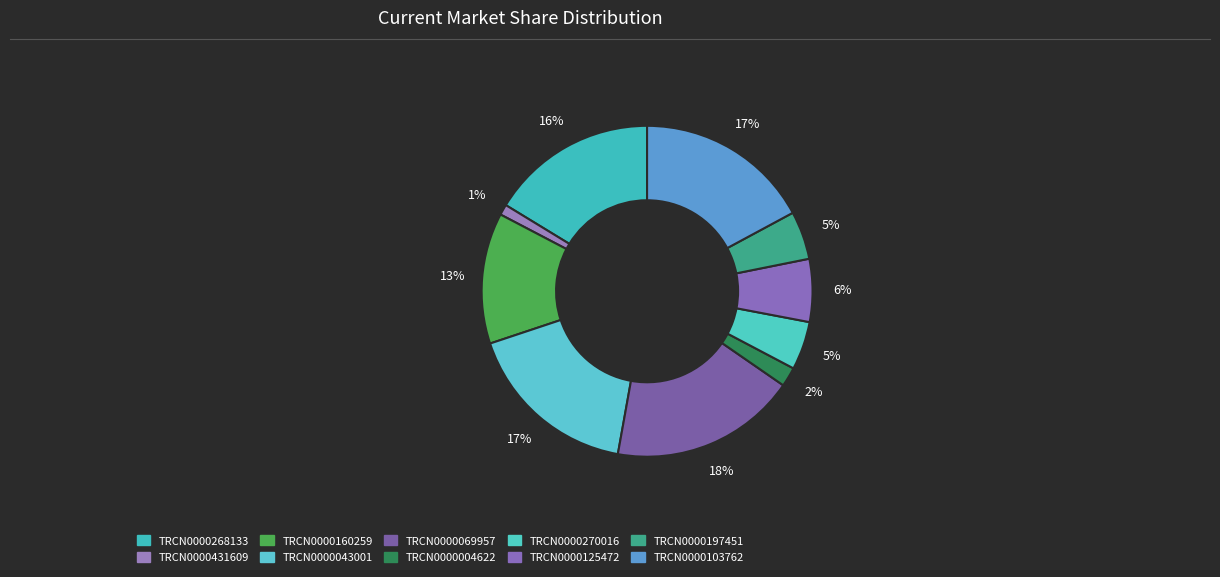

How many segments does this pie chart have?

10